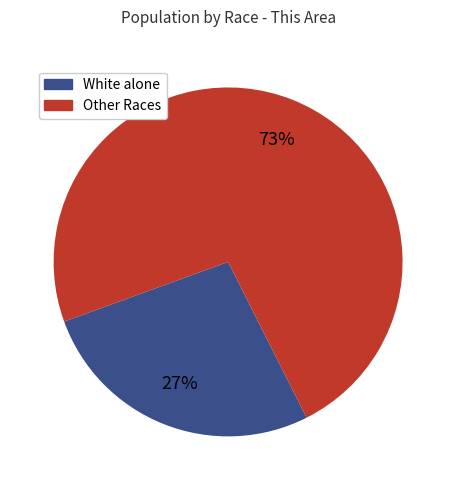

Is there any slice that represents more than half of the pie?

Yes